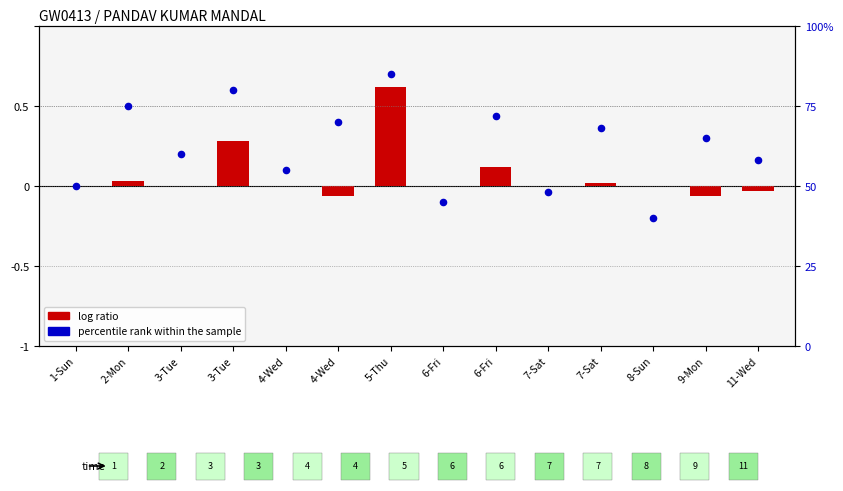

Is the value of log ratio at 8-Sun greater than the value of percentile rank within the sample at 7-Sat?

No